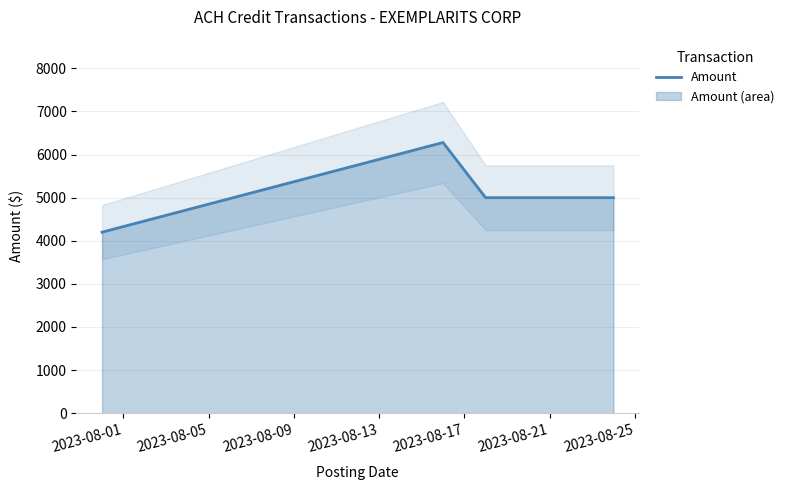

What is the value of the 2nd point from the left?

6280